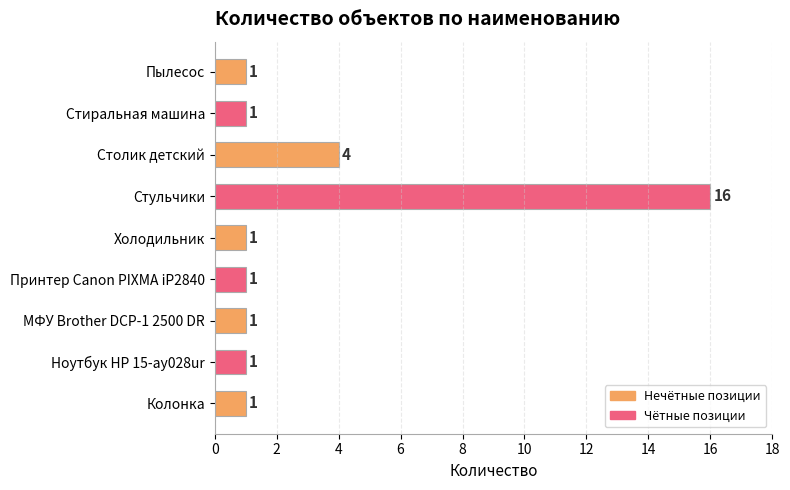

Reading top to bottom, extract all data points from this chart.

Пылесос=1	Стиральная машина=1	Столик детский=4	Стульчики=16	Холодильник=1	Принтер Canon PIXMA iP2840=1	МФУ Brother DCP-1 2500 DR=1	Ноутбук НР 15-ау028ur=1	Колонка=1